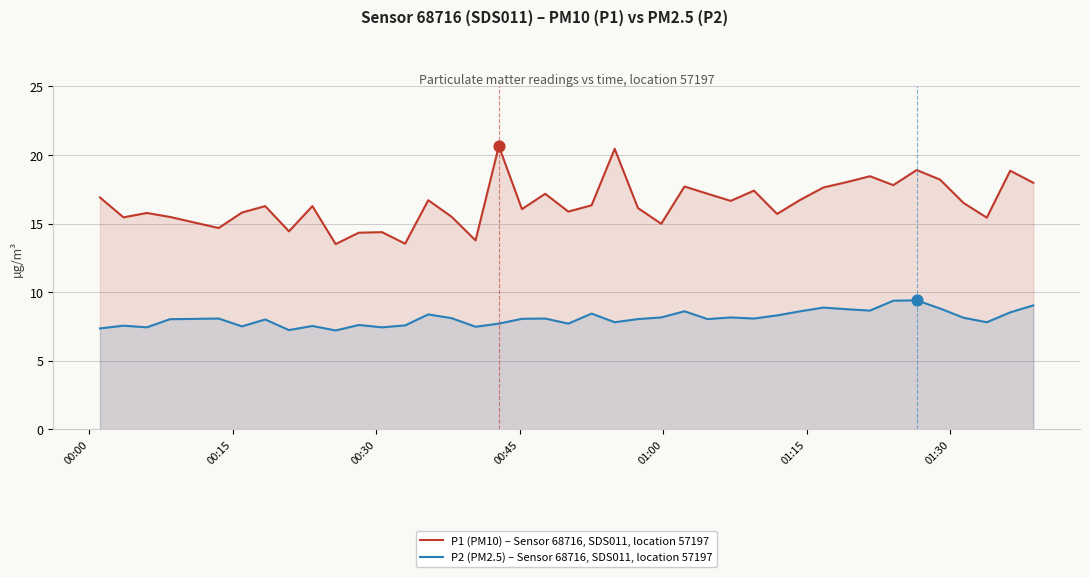

Which series has the largest total across all categories?

P1 (PM10) – Sensor 68716, SDS011, location 57197